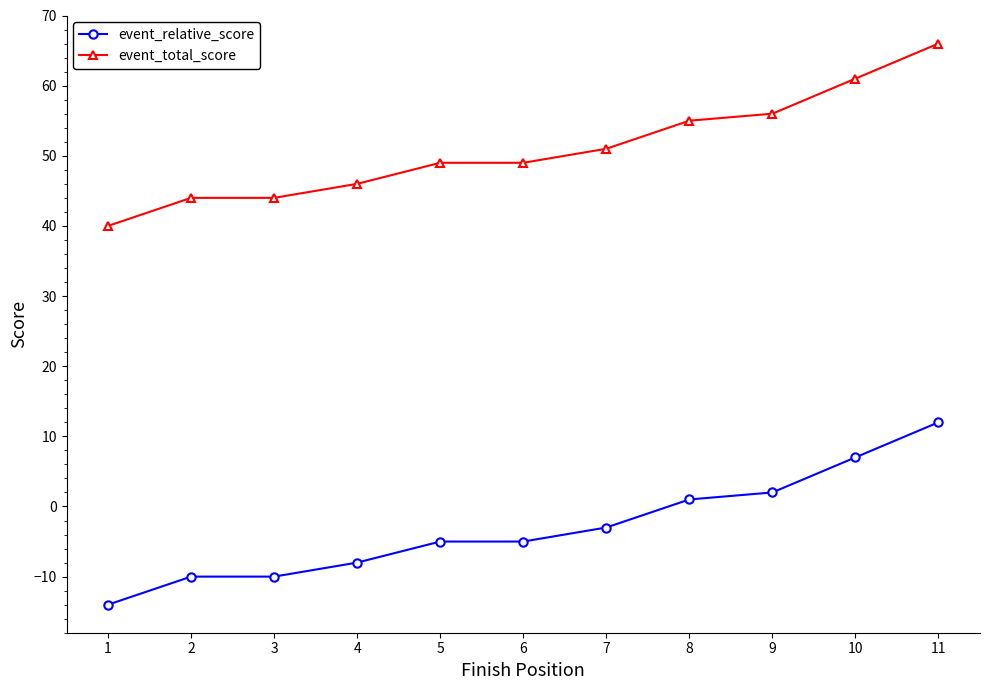

What is the approximate value of event_relative_score at 5, to the nearest 5?

-5